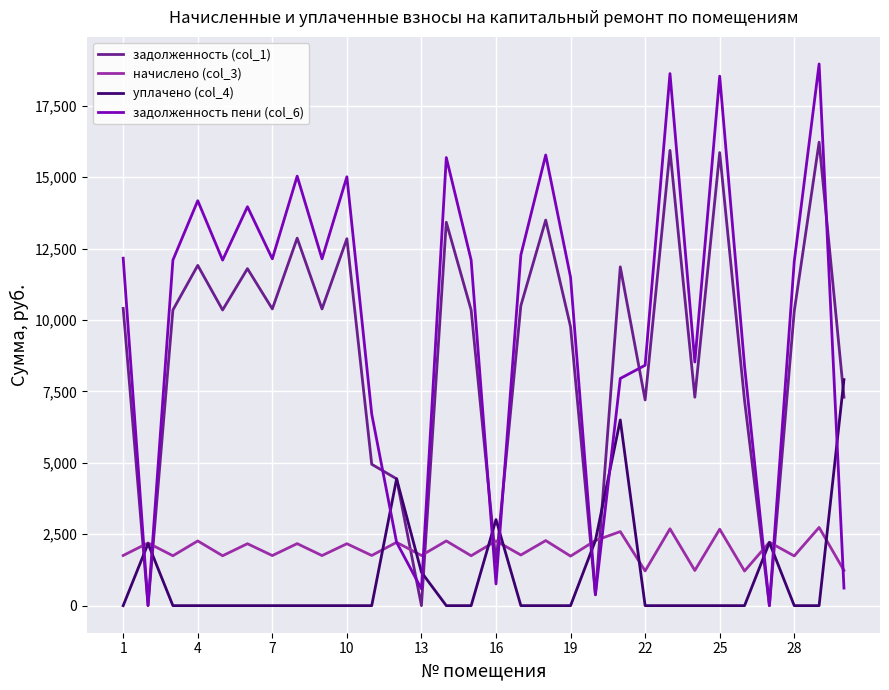

Which series ends up on top after the final intersection of задолженность (col_1) and начислено (col_3)?

задолженность (col_1)